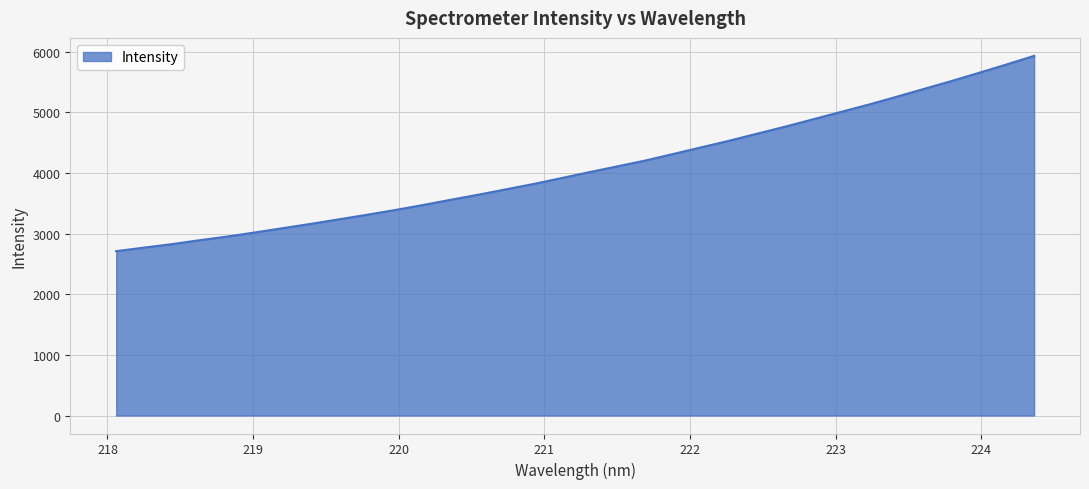

What is the smallest value displayed?

2712.1